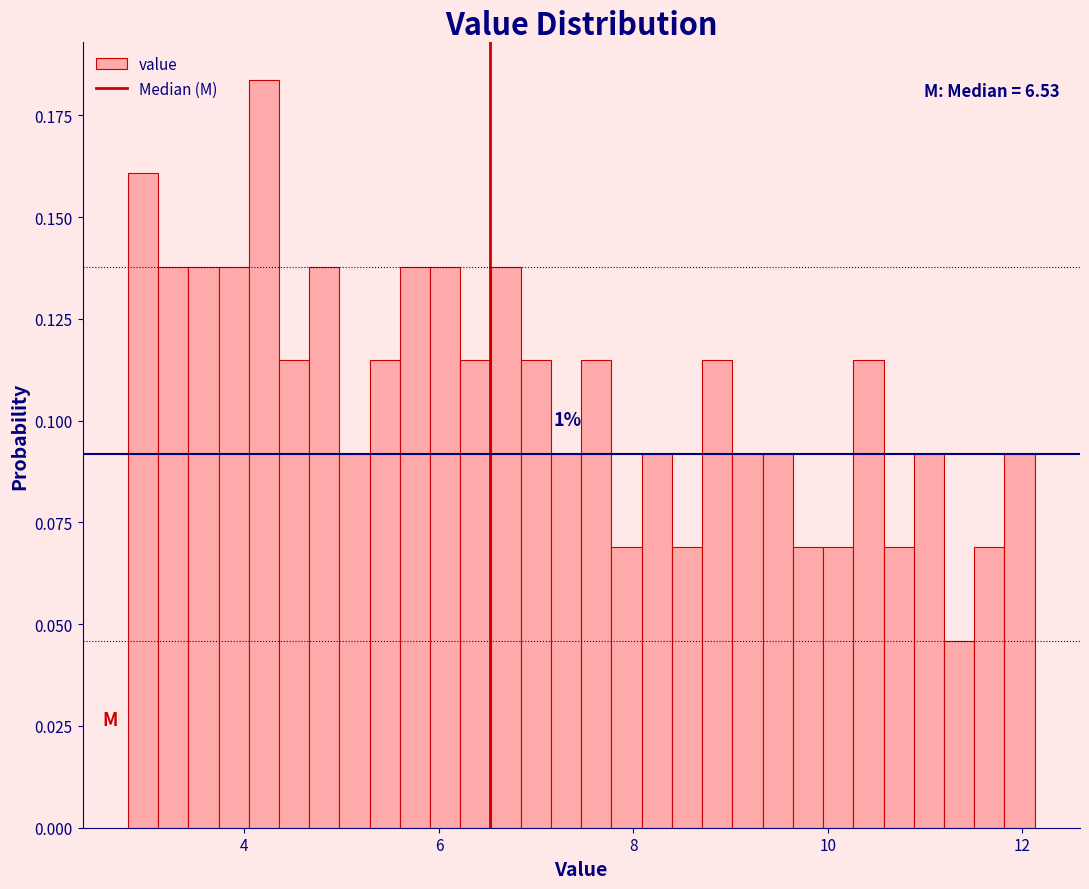

Read against the x-axis, roughly where is the centre of the tallest bar?

4.2